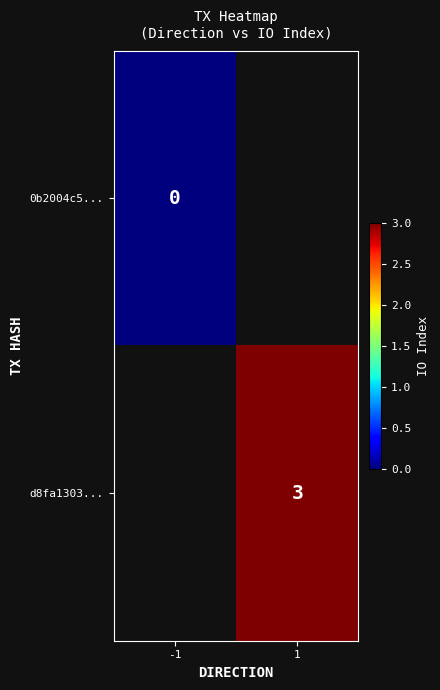

Count the number of data series in this chart.

2